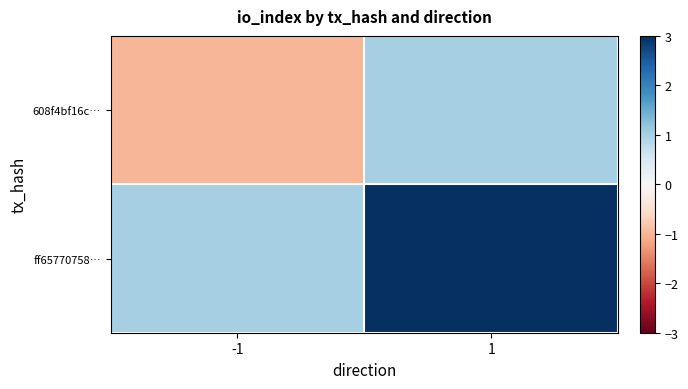

At 1, list the series in order from largest to smallest.

ff65770758…, 608f4bf16c…